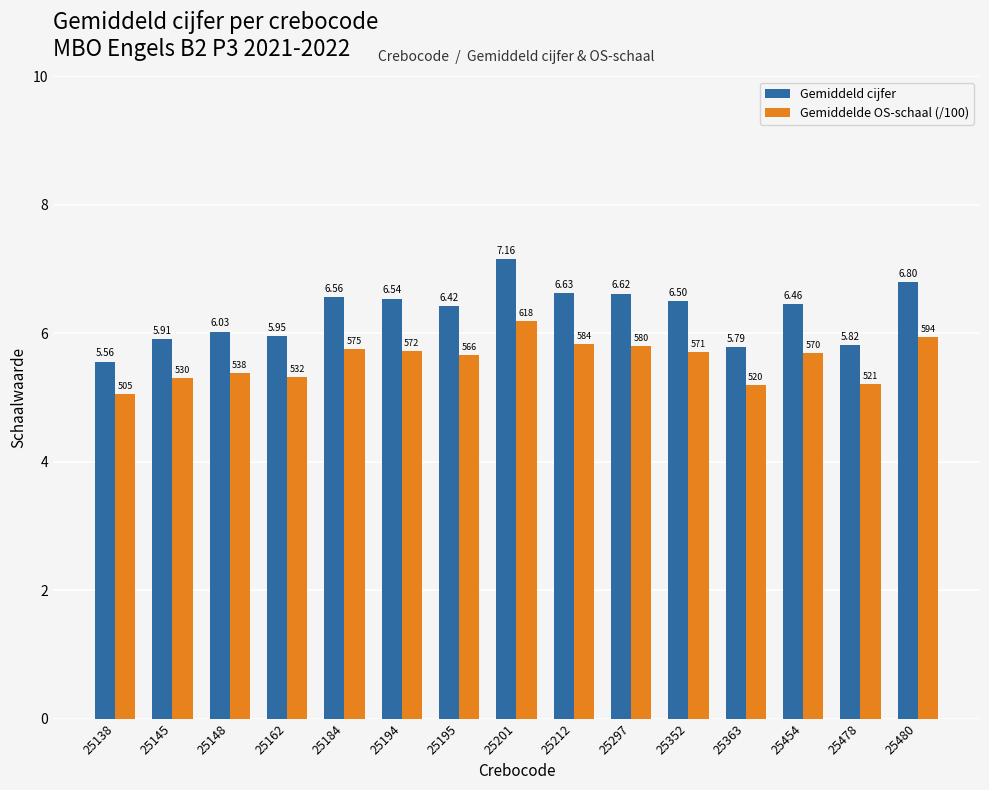

At 25148, list the series in order from largest to smallest.

Gemiddeld cijfer, Gemiddelde OS-schaal (/100)